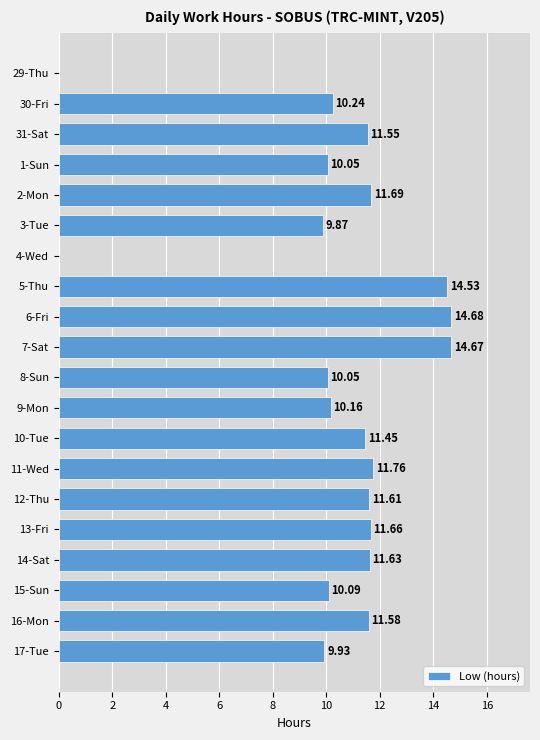

Between 5-Thu and 13-Fri, which is larger?

5-Thu